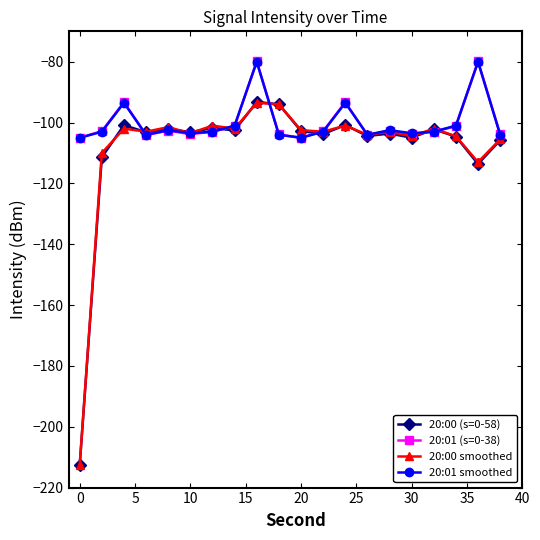

Which series has the largest range (max minus min)?

20:00 (s=0-58)